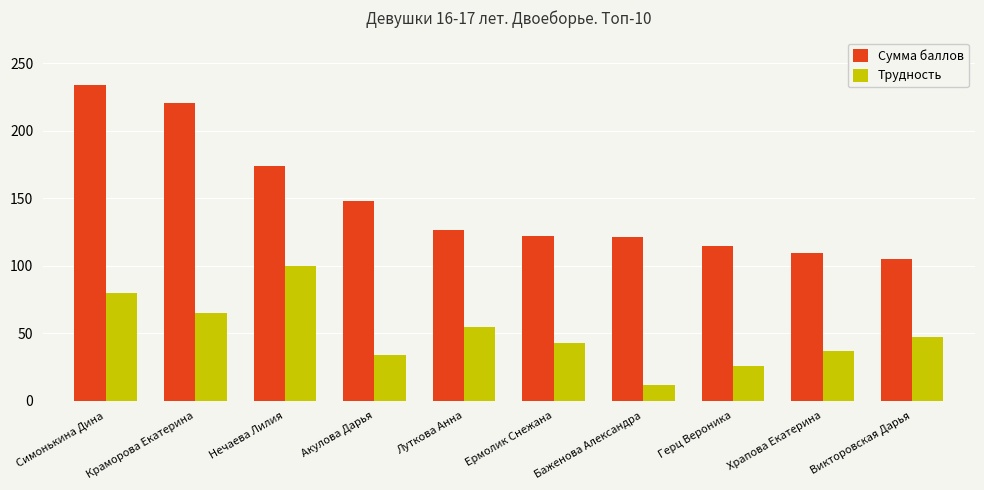

Which series has the largest range (max minus min)?

Сумма баллов